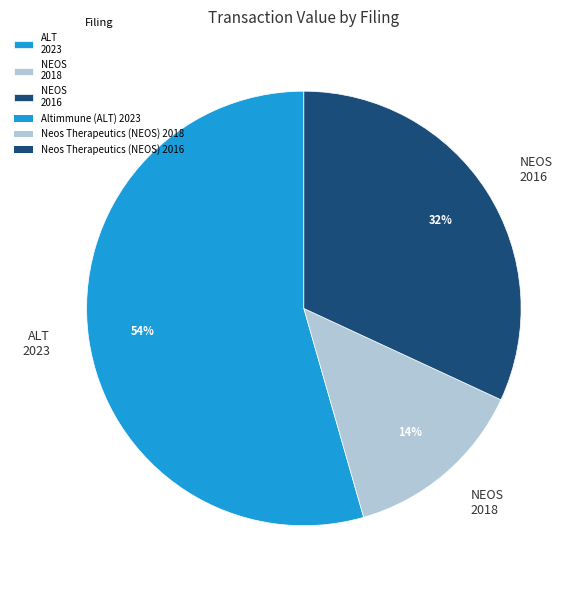

Does any single category account for the majority?

Yes